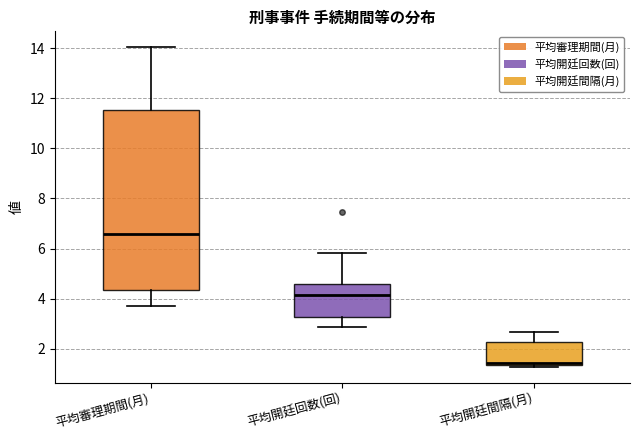

Reading left to right, transcribe this box plot: for each box, give where its median line is, the range the box spans, and where its two whiskers end, as read against the y-axis. The values are not printed on the chart, so give them approximately, as read against the axis.

平均審理期間(月): median 6.6, box 4.4 to 11.6, whiskers 3.6 to 14.0
平均開廷回数(回): median 4.2, box 3.2 to 4.6, whiskers 2.8 to 5.8
平均開廷間隔(月): median 1.4 (just above the box's lower edge), box 1.4 to 2.2, whiskers 1.2 to 2.6